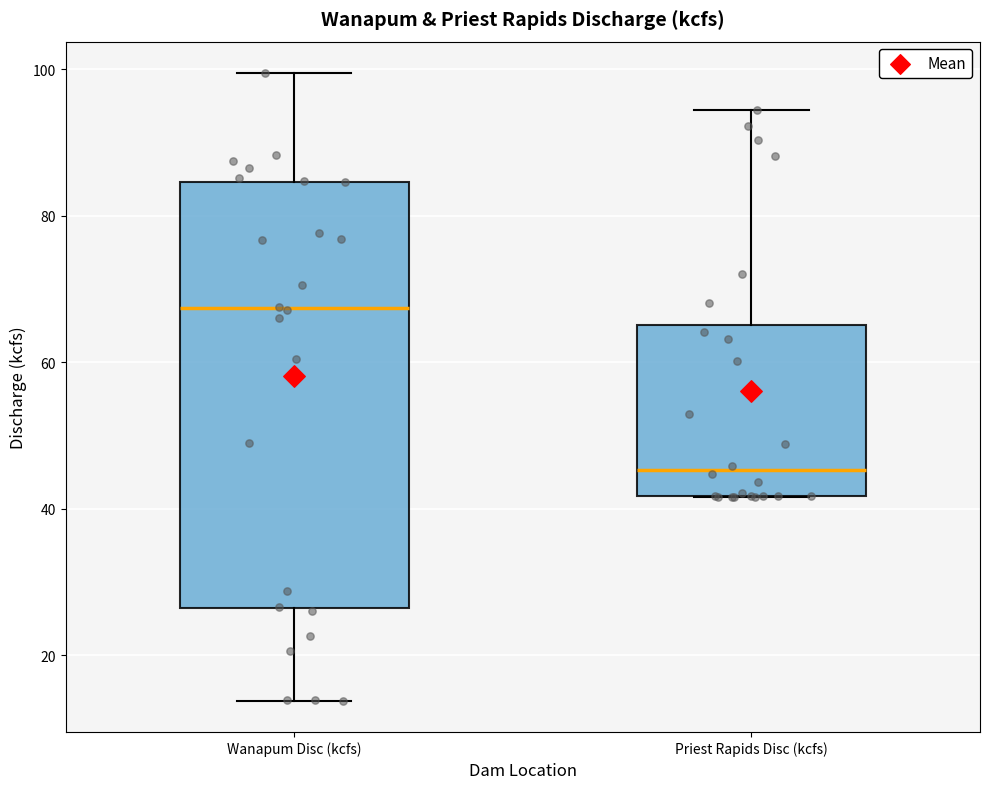

Comparing the boxes themselves (not the whiskers), which one is the tallest?

Wanapum Disc (kcfs)